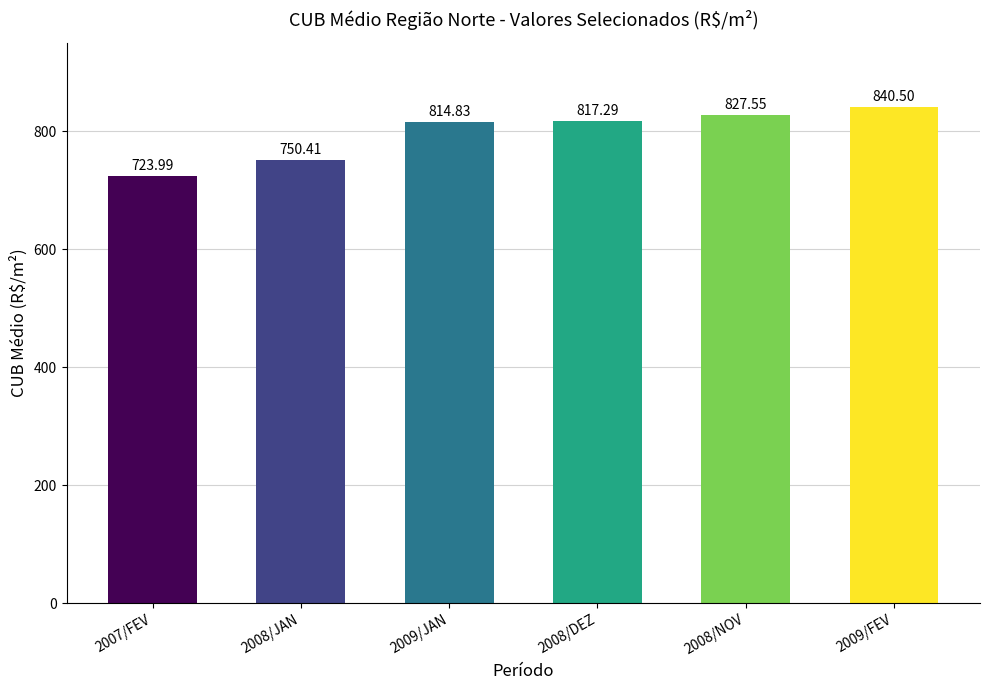

What is the difference between the second highest and second lowest values?

77.1